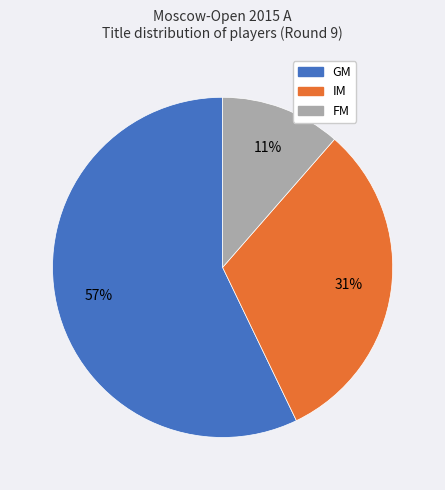

Is there any slice that represents more than half of the pie?

Yes